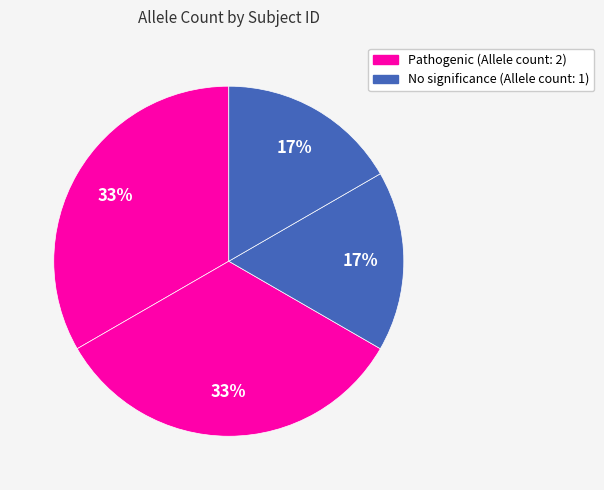

Count the number of slices in the pie.

4